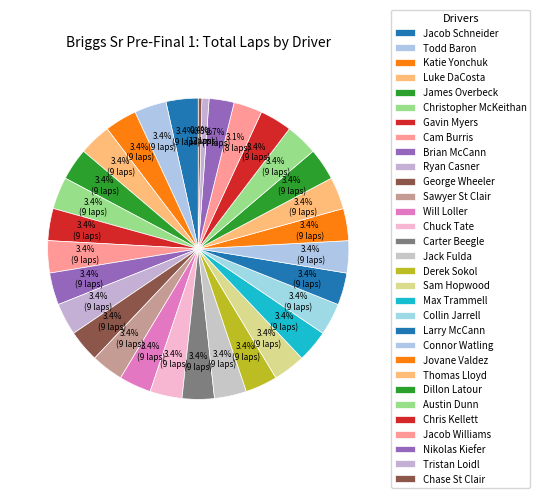

Which slice is the smallest?

Chase St Clair